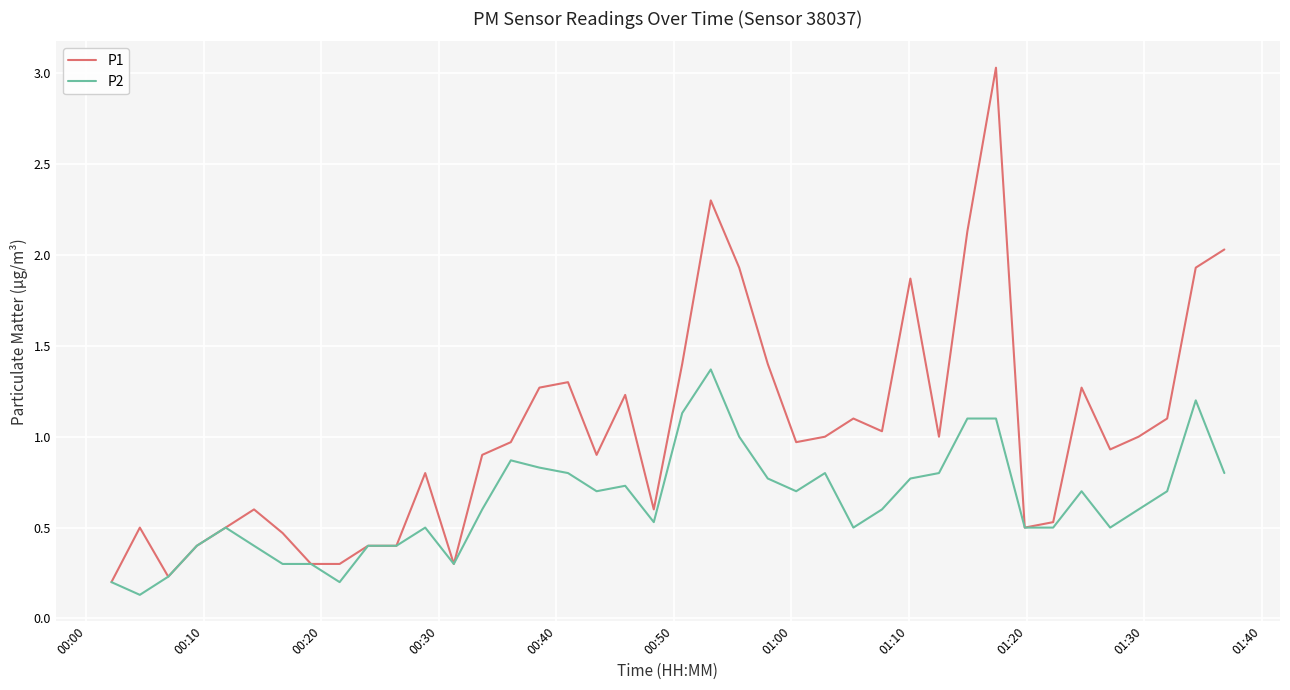

List the series in order of their overall mean, lowest first.

P2, P1